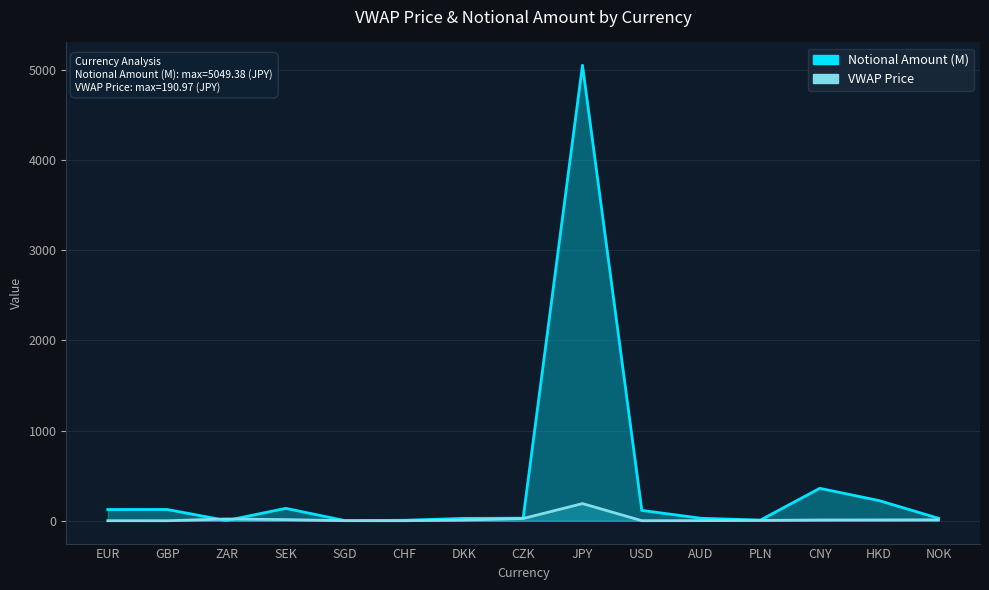

Rank the series by their maximum value, from lowest to highest.

VWAP Price, Notional Amount (M)